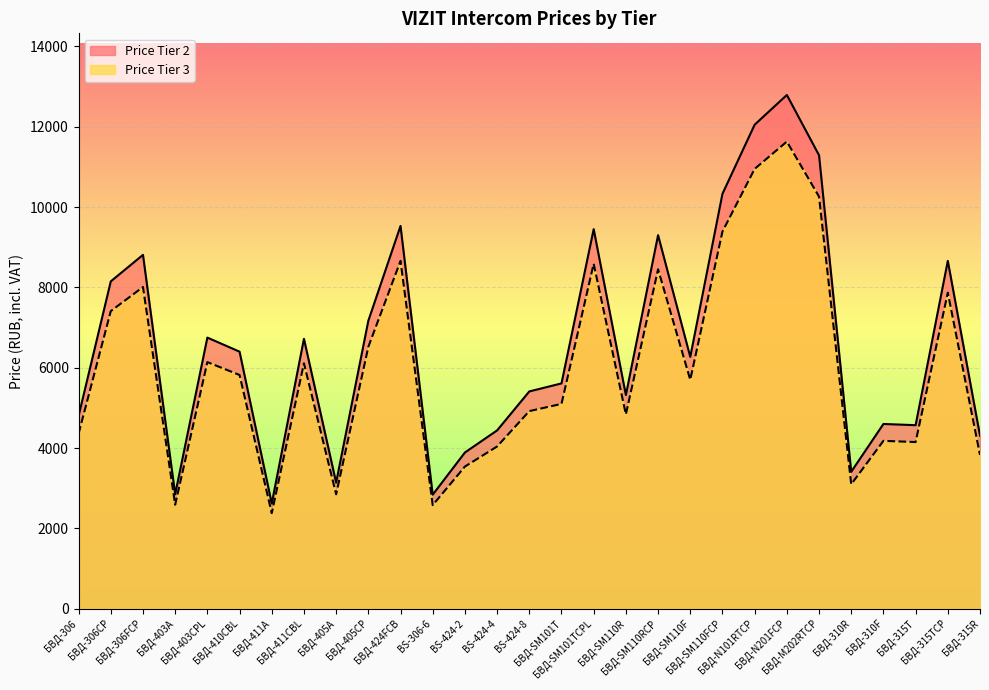

Count the number of categories in the chart.

29